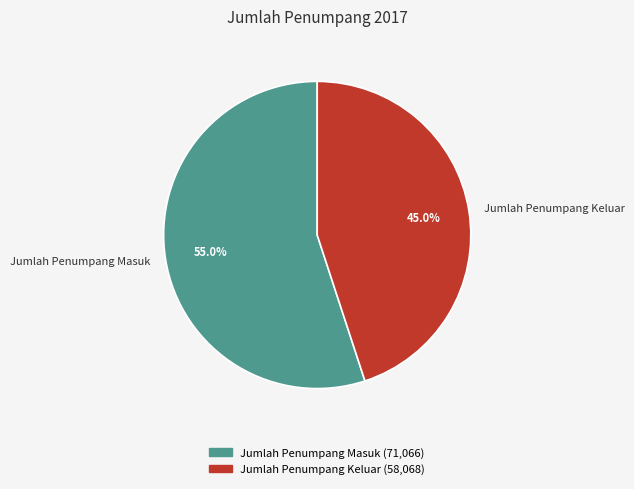

Which slice is the smallest?

Jumlah Penumpang Keluar